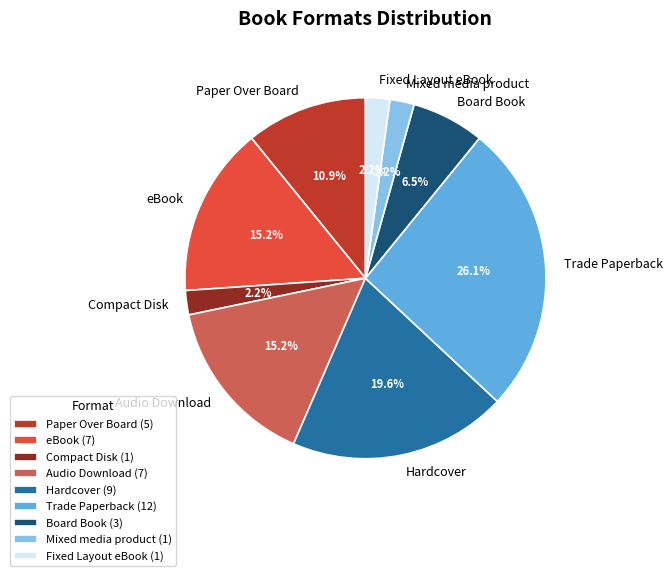

How many slices are in this pie chart?

9